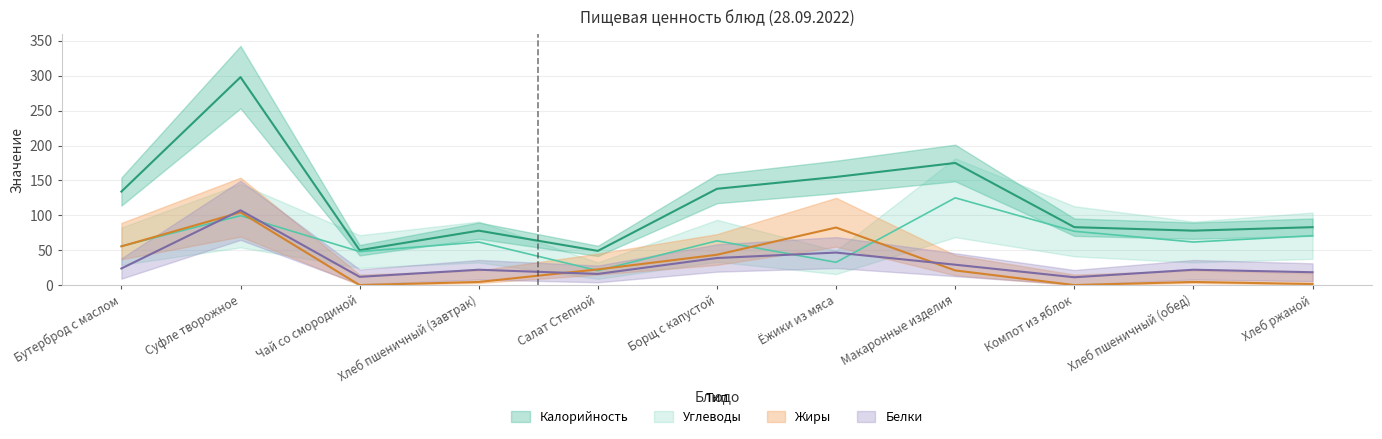

What is the average value of the Углеводы series?

65.1